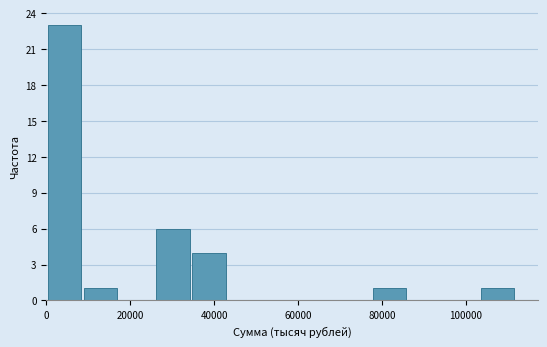

Which range on the x-axis has the tallest bar?

0 to 8000